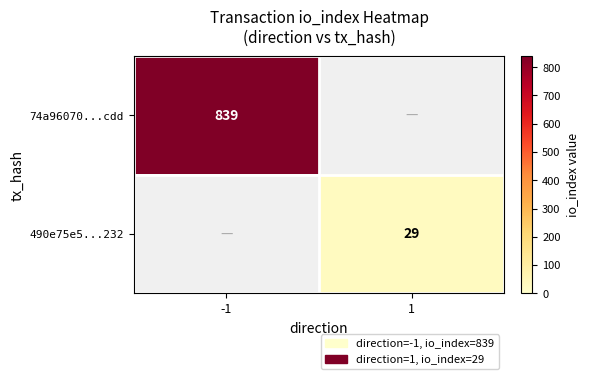

True or false: 74a96070...cdd has a value of 514 at -1.

False